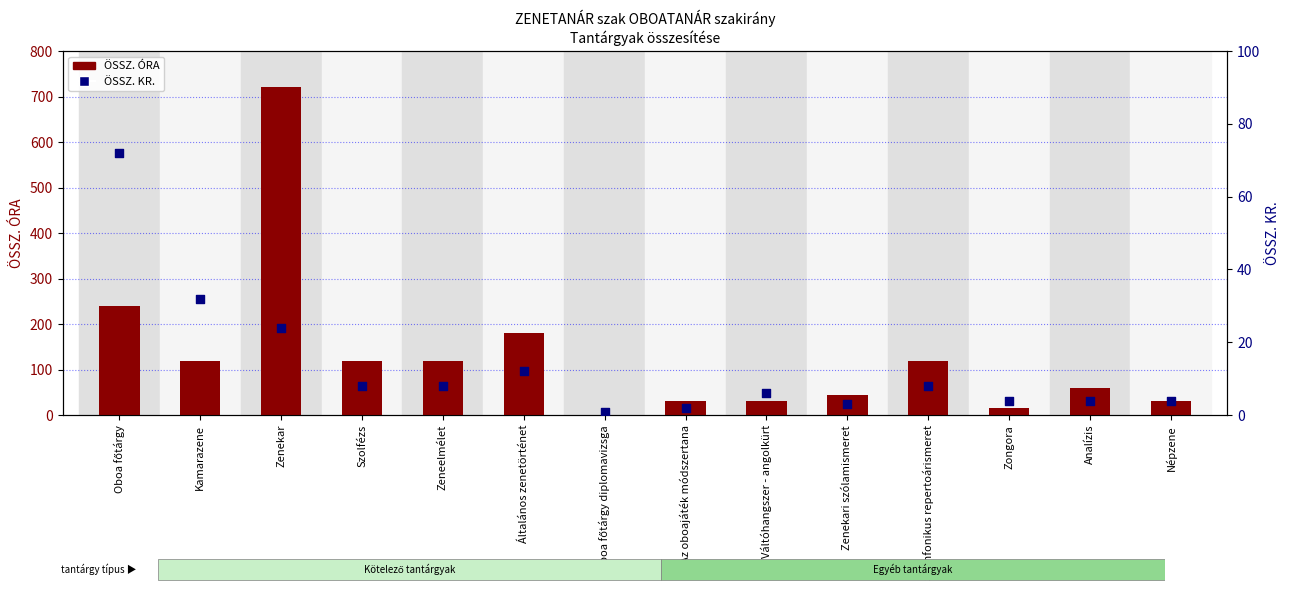

What are all the series names shown in the legend?

ÖSSZ. ÓRA, ÖSSZ. KR.